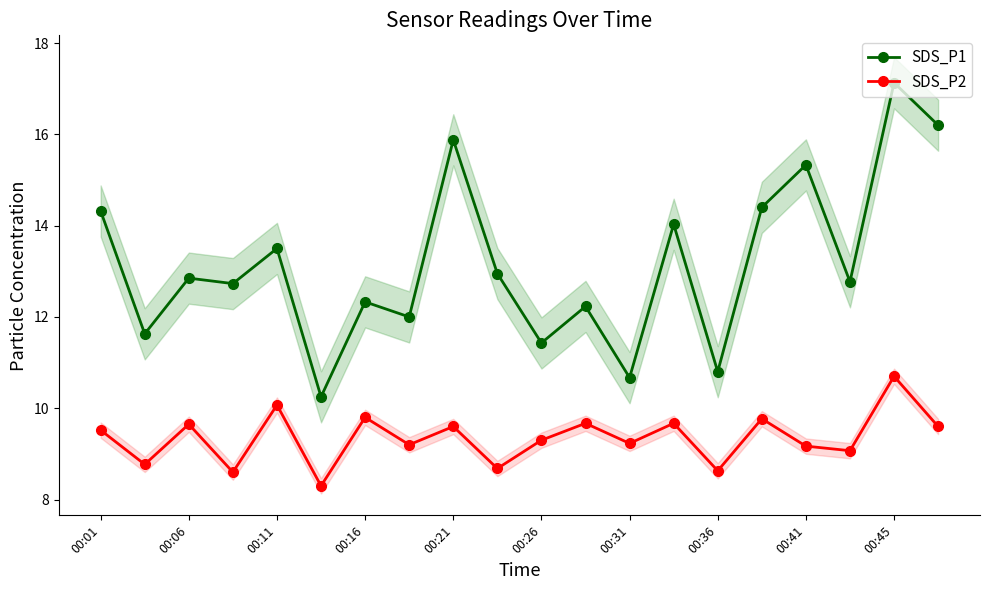

Where does the SDS_P1 series first go above 12?

00:01